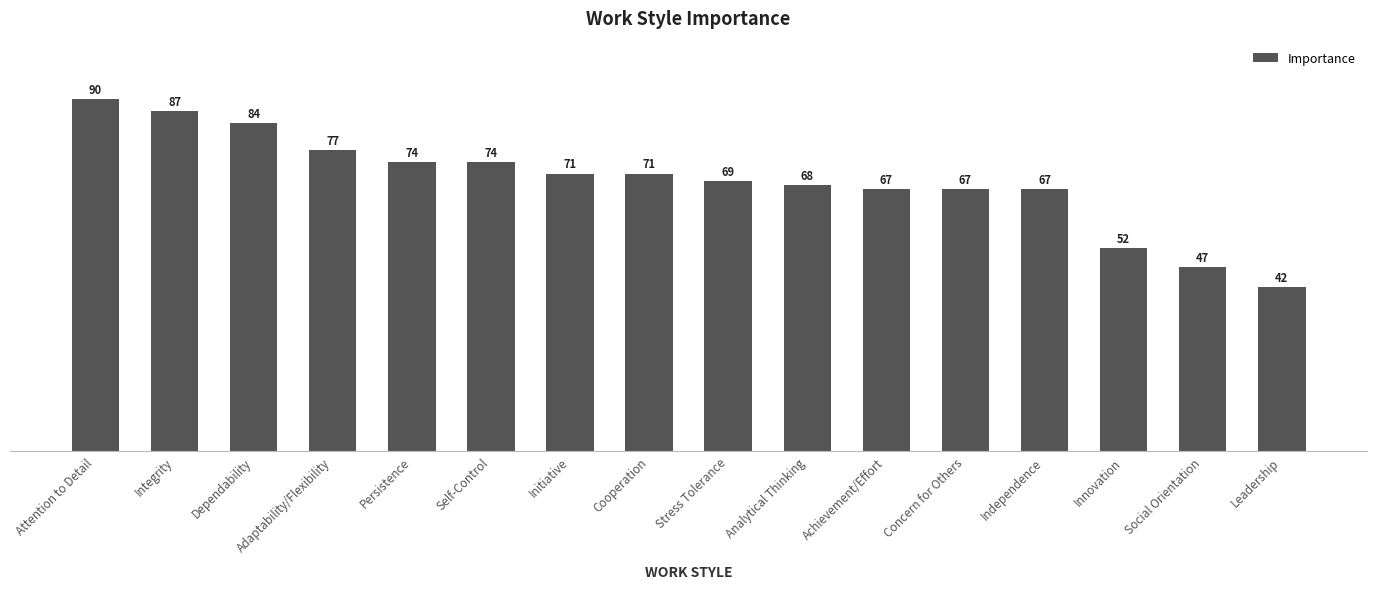

Reading right to left, extract all data points from this chart.

42	47	52	67	67	67	68	69	71	71	74	74	77	84	87	90